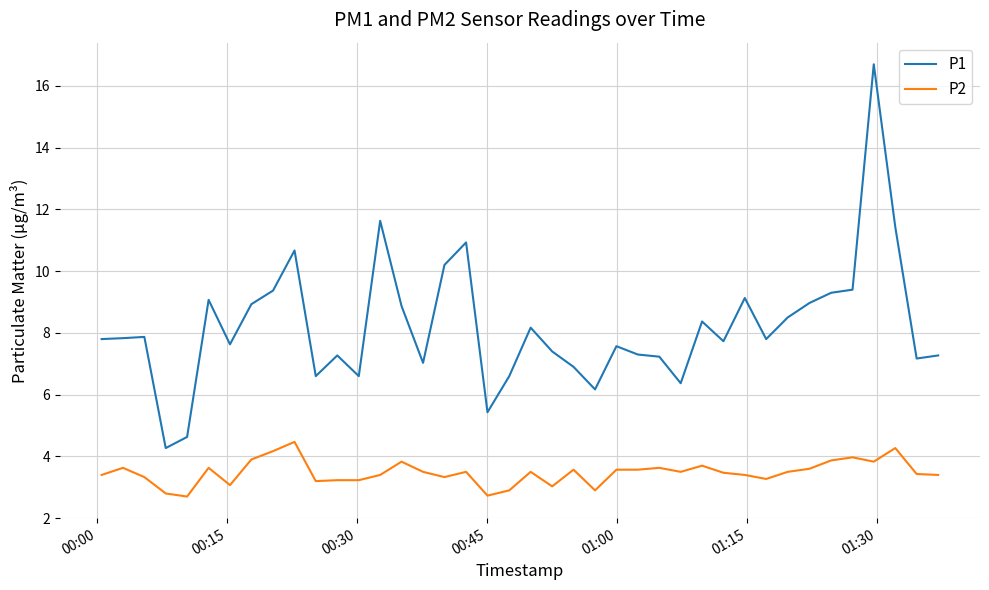

What is the sum of all P1 values?

328.1